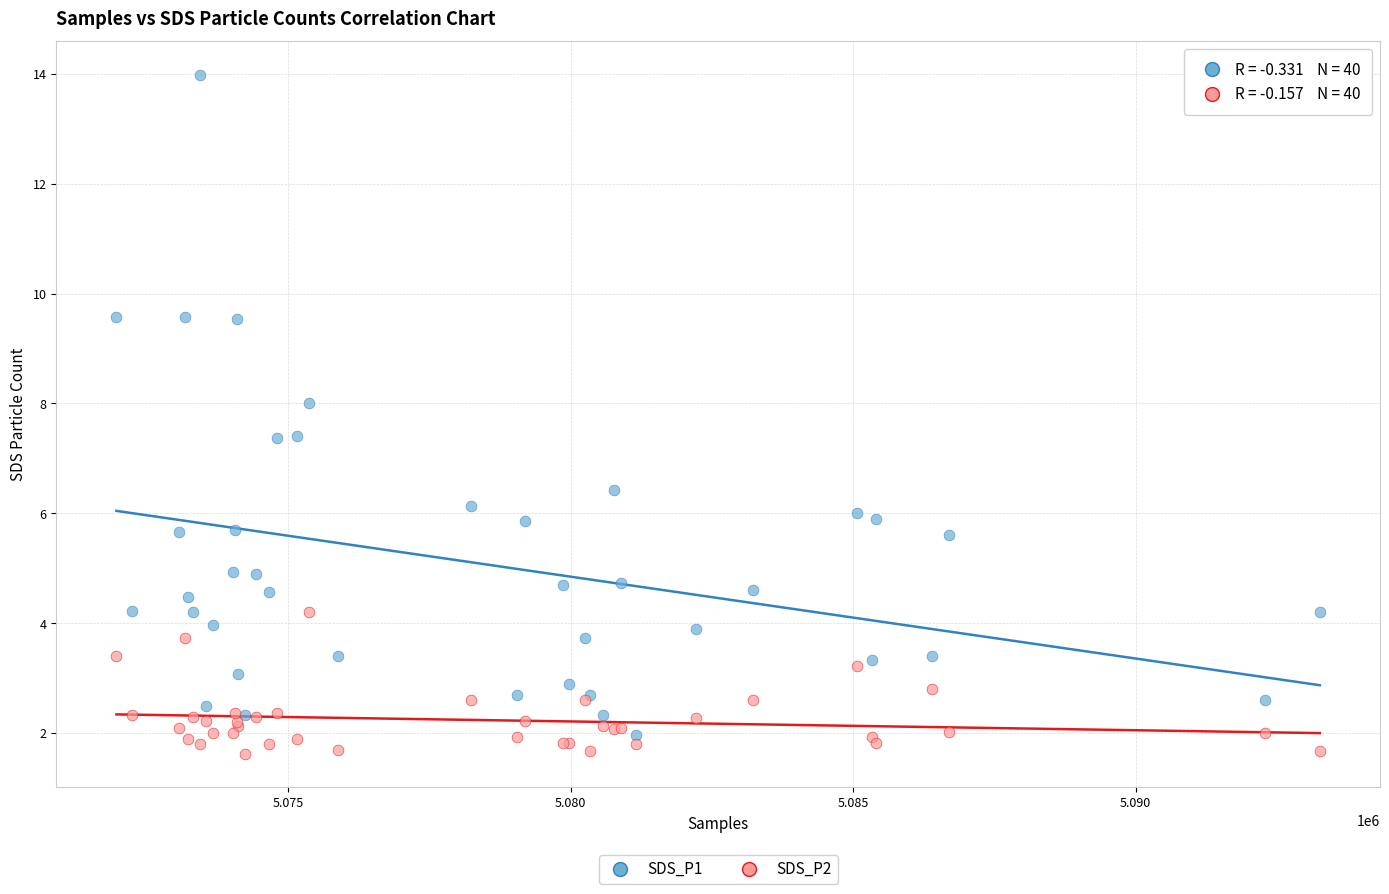

Which series has the widest spread of Y values?

SDS_P1